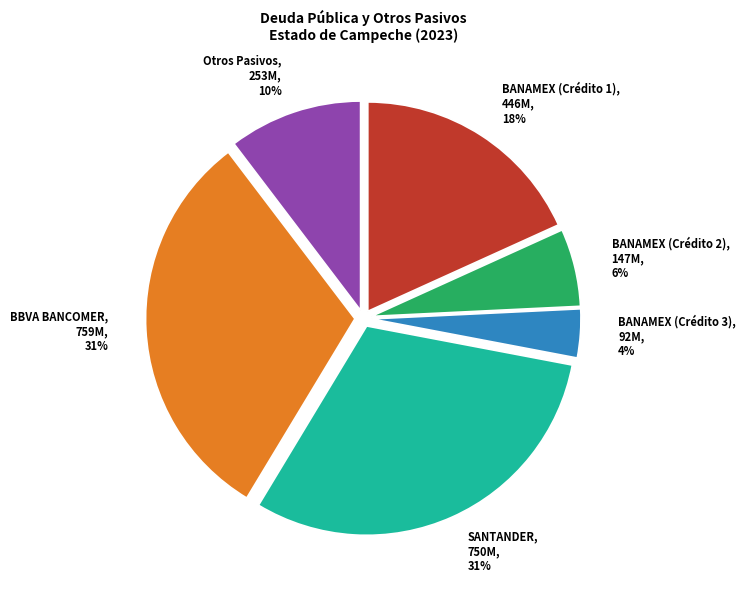

Approximately how many times larger is the value at BBVA BANCOMER compared to BANAMEX (Crédito 2)?

5.2